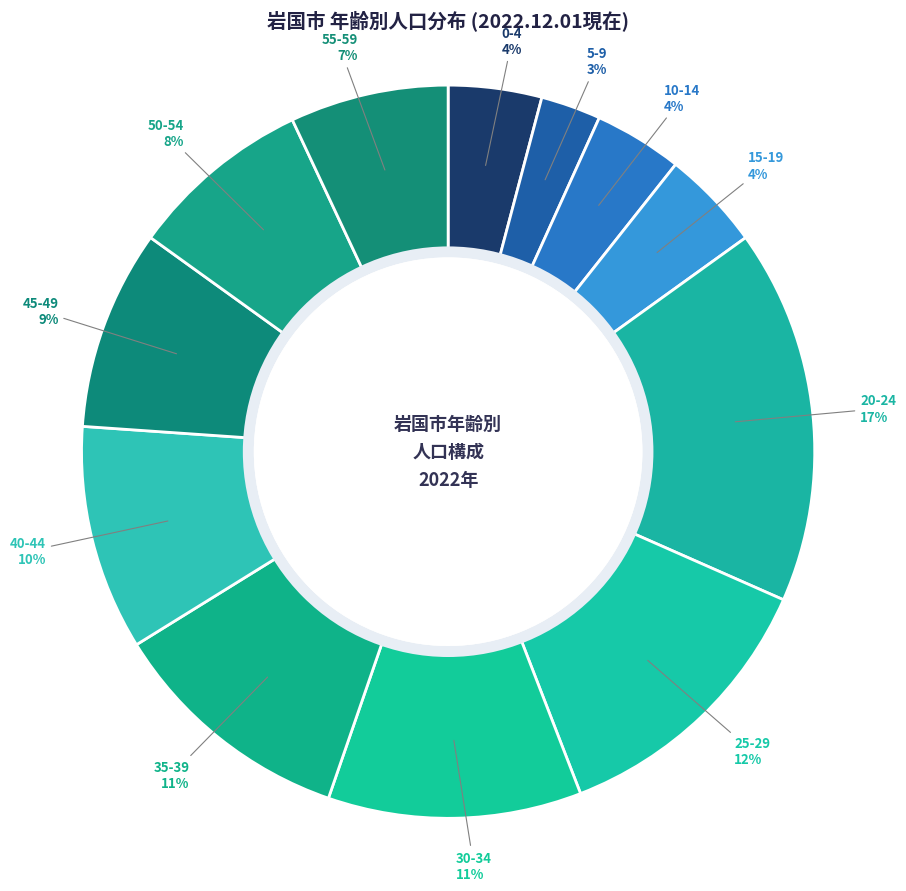

To the nearest percent, what percentage of the pie is 50-54?

8%